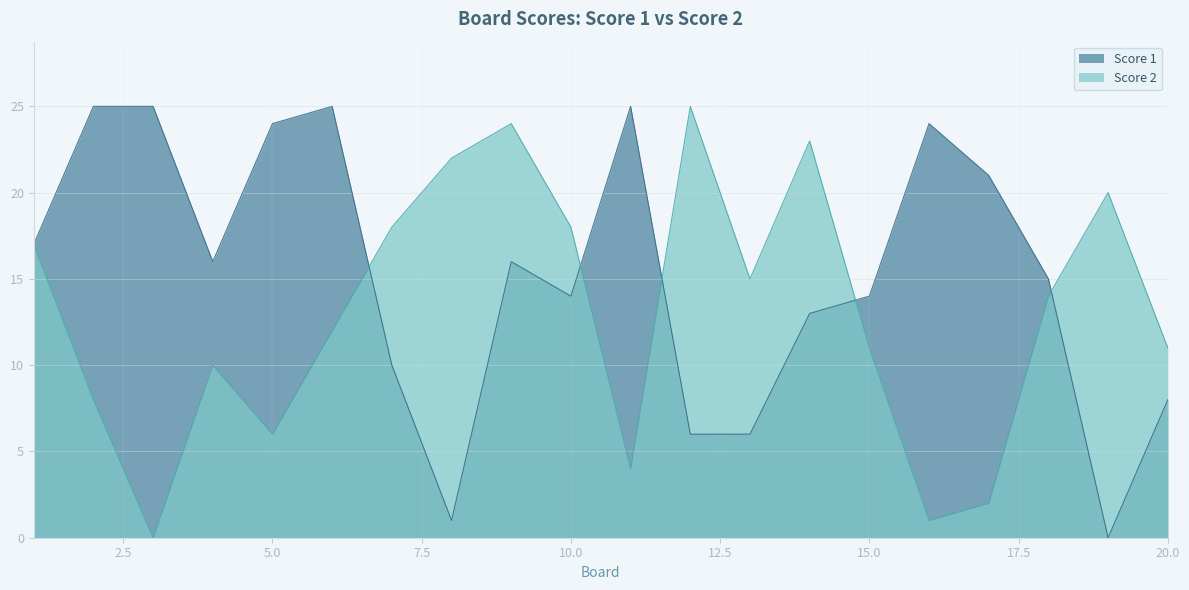

What is the sum of all Score 1 values?

305